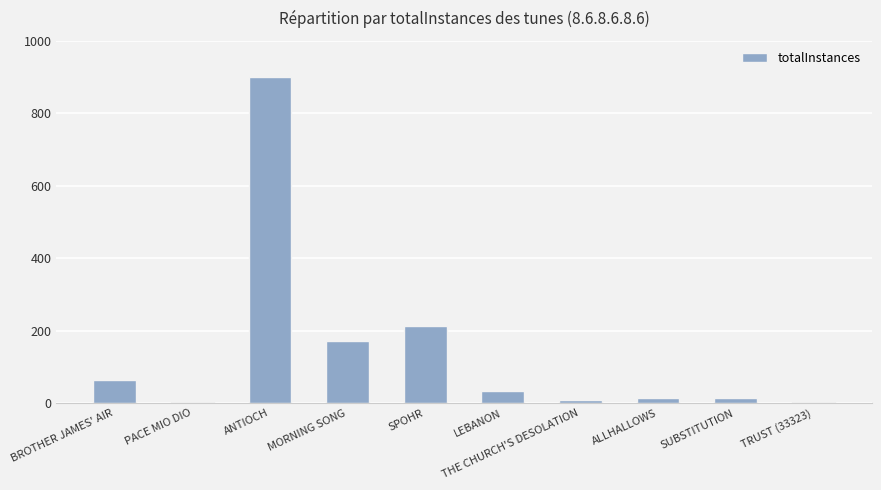

The chart shows a value of 65 at BROTHER JAMES' AIR. True or false?

True